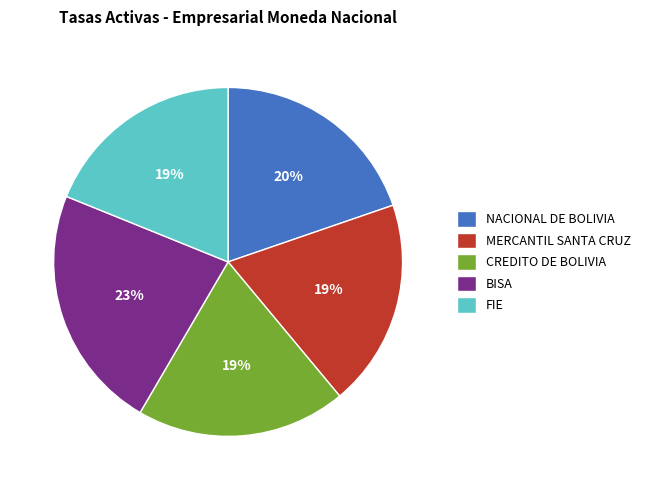

To the nearest percent, what is the average slice percentage?

20%